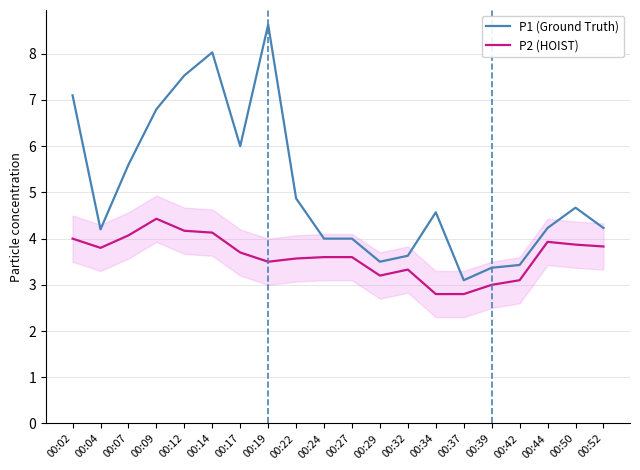

At which label does P1 (Ground Truth) reach its minimum?

00:37